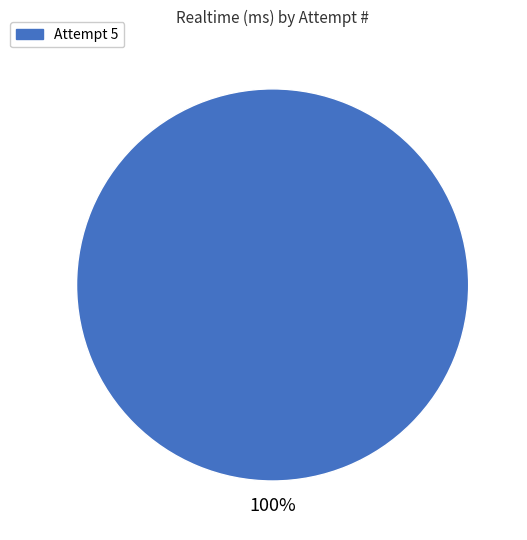

Is there a majority slice in this chart?

Yes